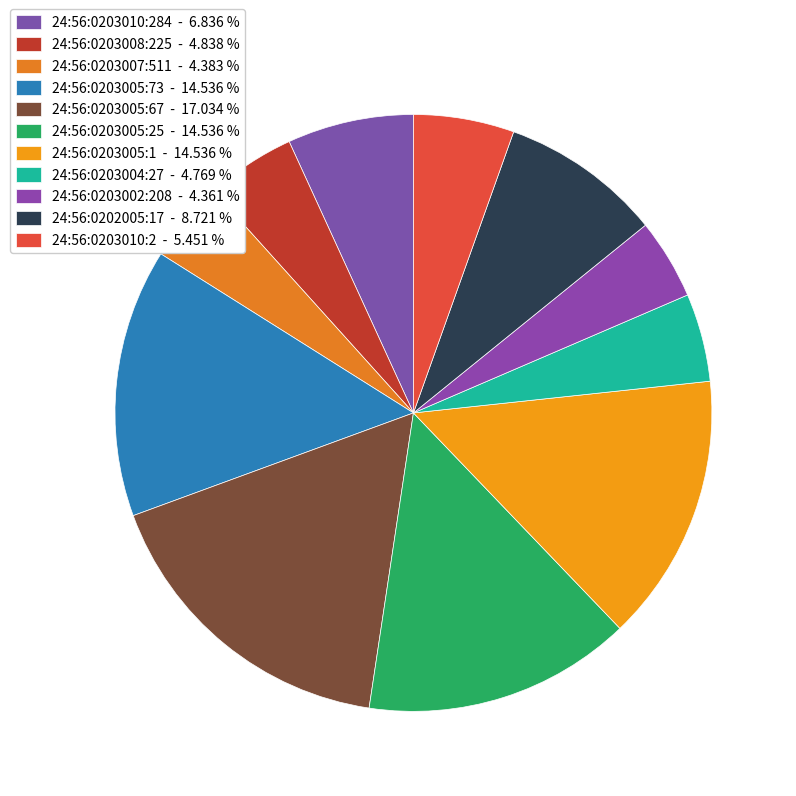

How many slices are in this pie chart?

11